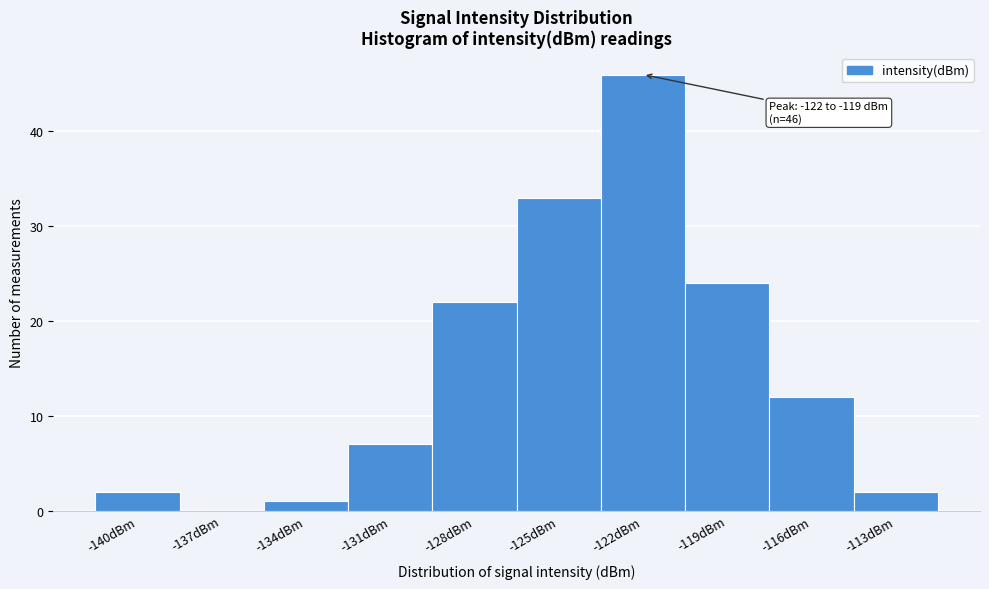

Reading left to right, what are all the values shown in this chart?

-140dBm=2	-137dBm=0	-134dBm=1	-131dBm=7	-128dBm=22	-125dBm=33	-122dBm=46	-119dBm=24	-116dBm=12	-113dBm=2